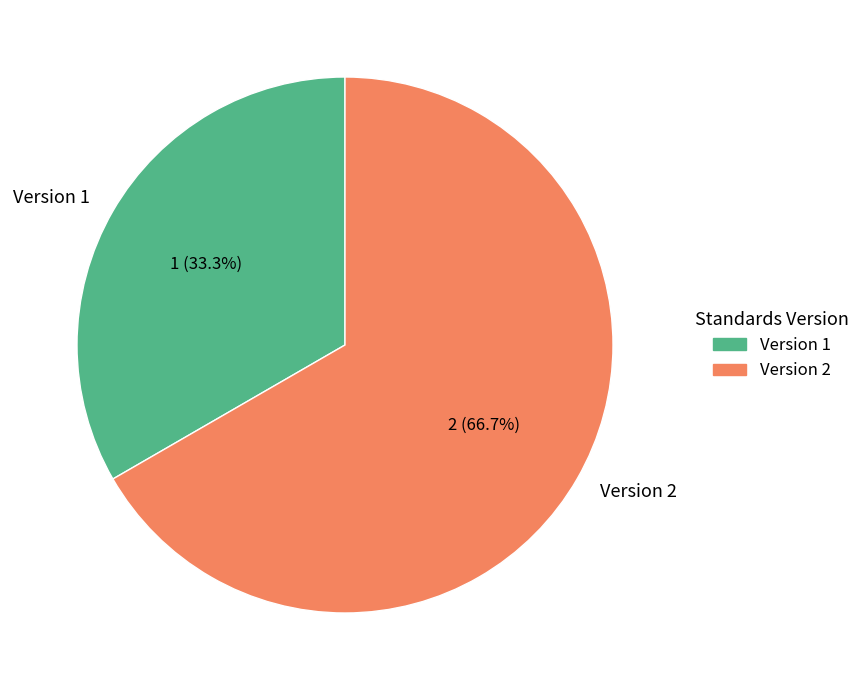

Which slice is the smallest?

Version 1